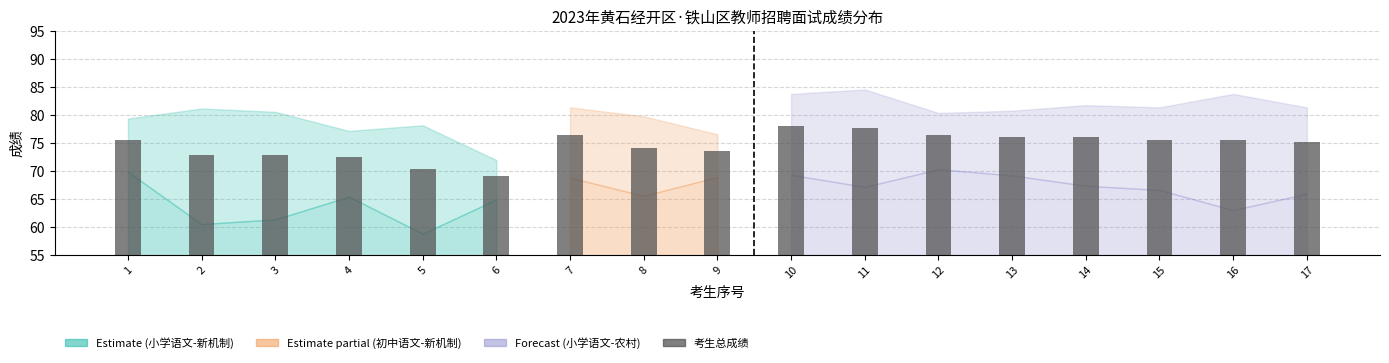

What is the change in value from 3 to 6?

-3.7